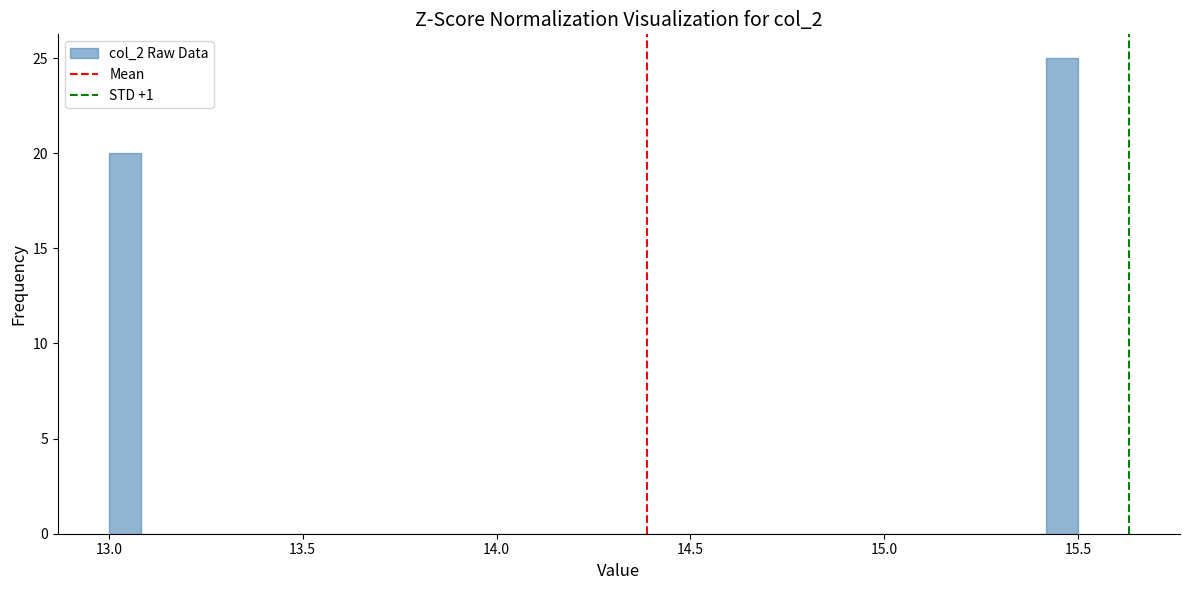

Around what value on the x-axis is the tallest bar? Give the approximate position of its centre, as read against the axis.

15.45